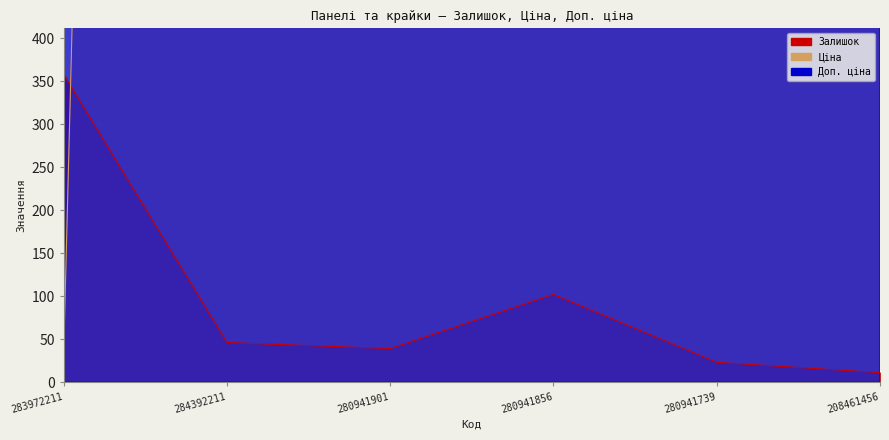

How many categories are shown in the chart?

6